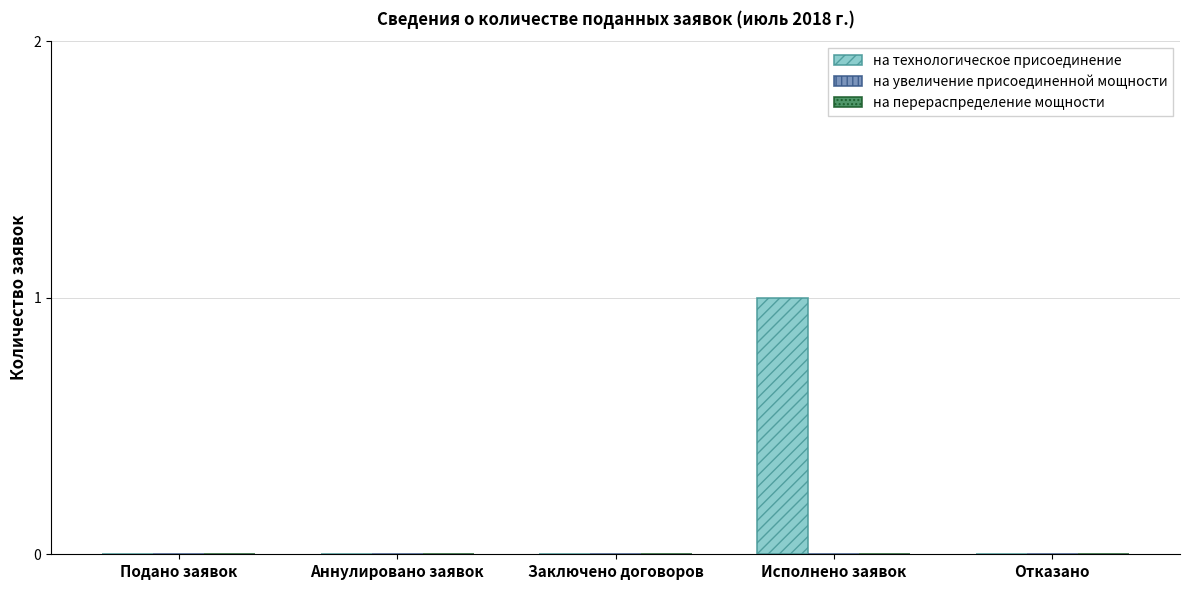

True or false: the data shows -1 at Аннулировано заявок.

False